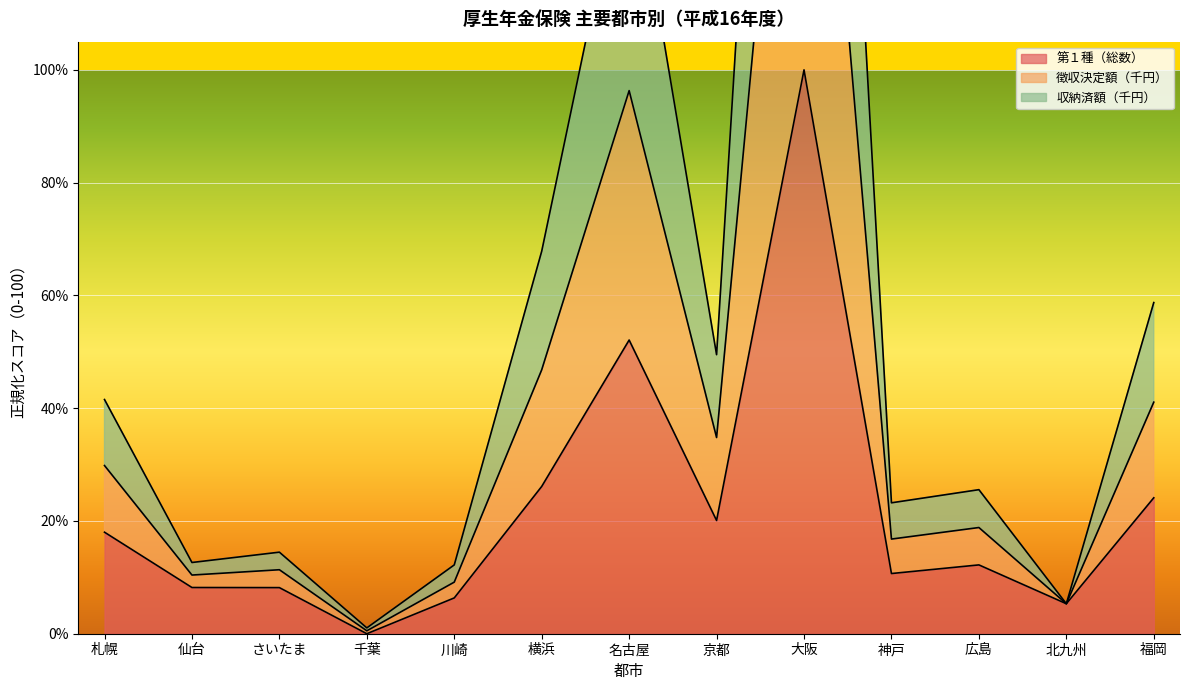

What is the difference between the maximum and second lowest values in the 徴収決定額（千円） series?

294.7